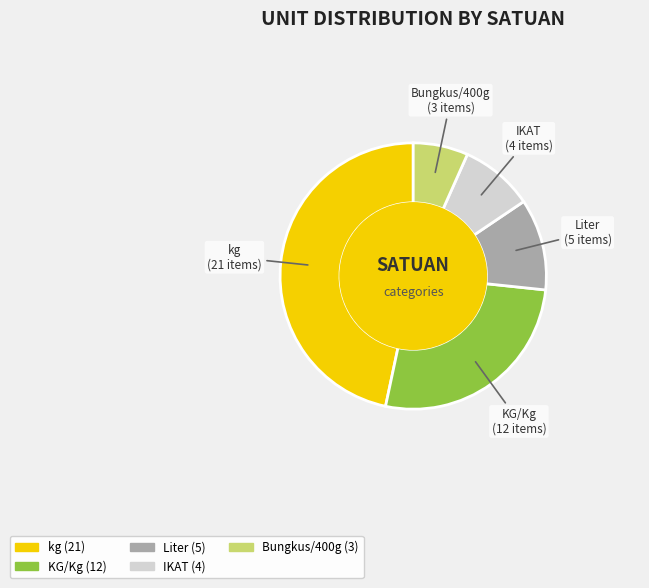

Rank the categories by value from lowest to highest.

Bungkus/400g, IKAT, Liter, KG/Kg, kg